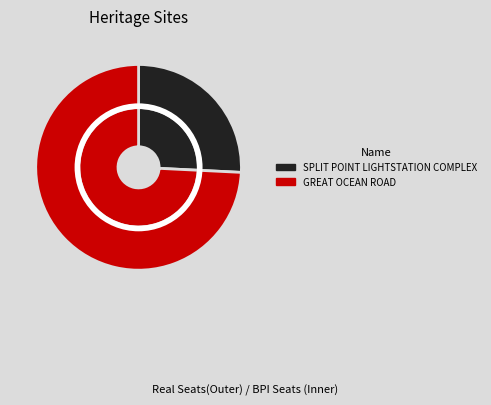

What percentage is NOT represented by SPLIT POINT LIGHTSTATION COMPLEX?

74.2%